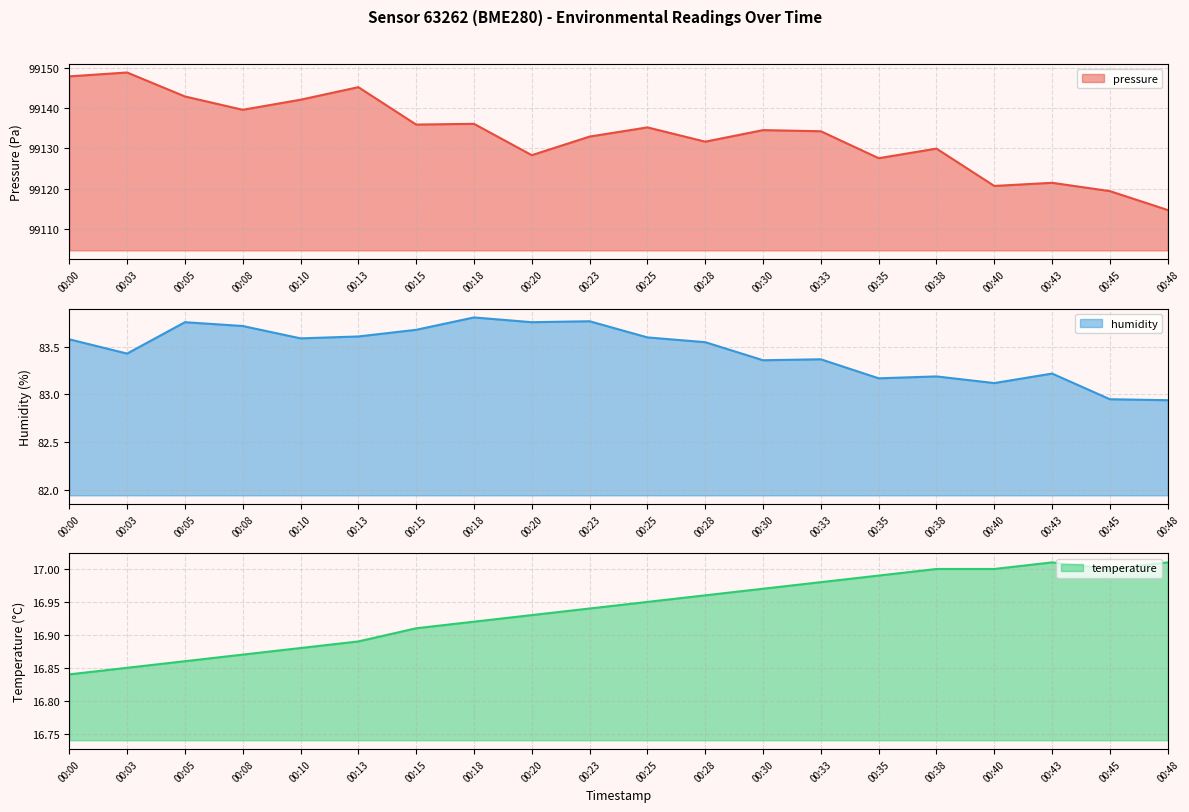

What is the sum of the pressure values at 00:48 and 00:20?

198242.9